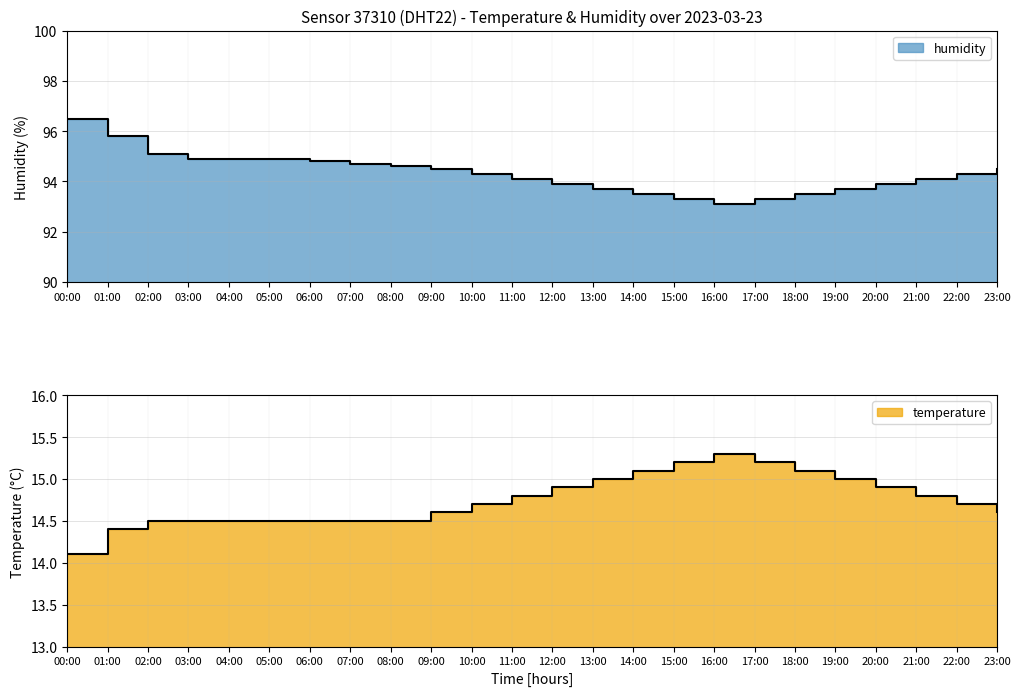

What is the label of the 21st point from the left?

20:00